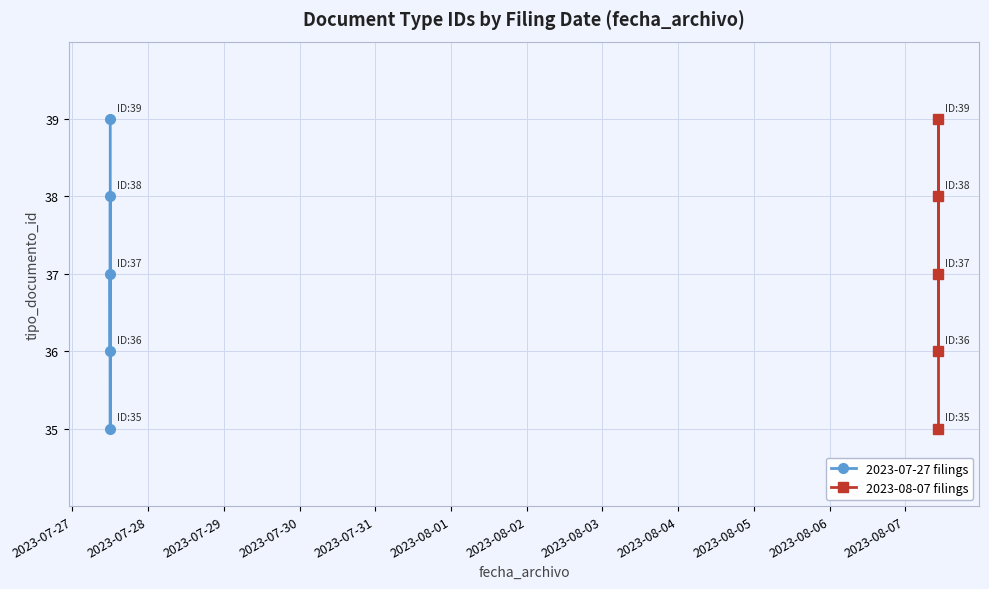

List the series in order of their peak value, lowest first.

2023-07-27 filings, 2023-08-07 filings